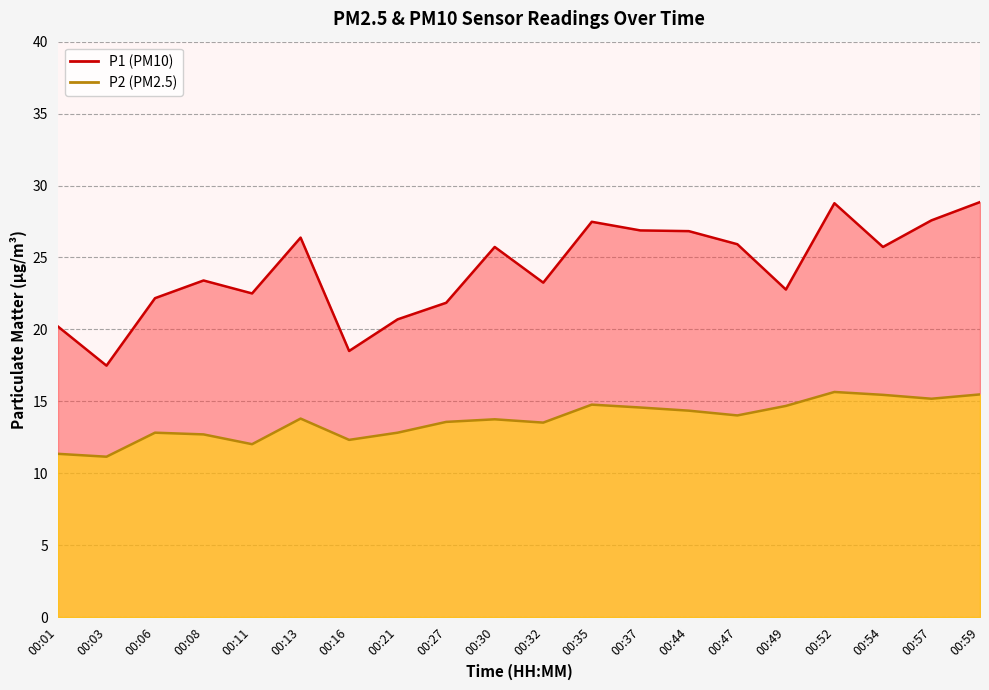

Where is P1 nearest to the value 23?

00:49